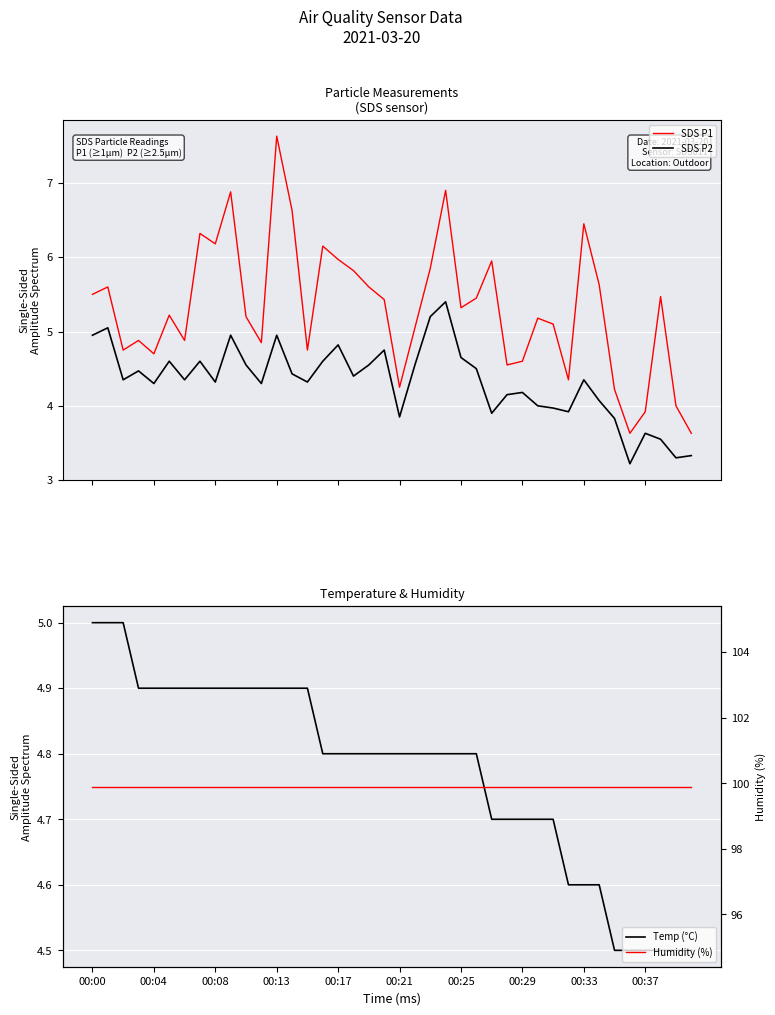

How many interior local valleys does the SDS P1 series have?

11